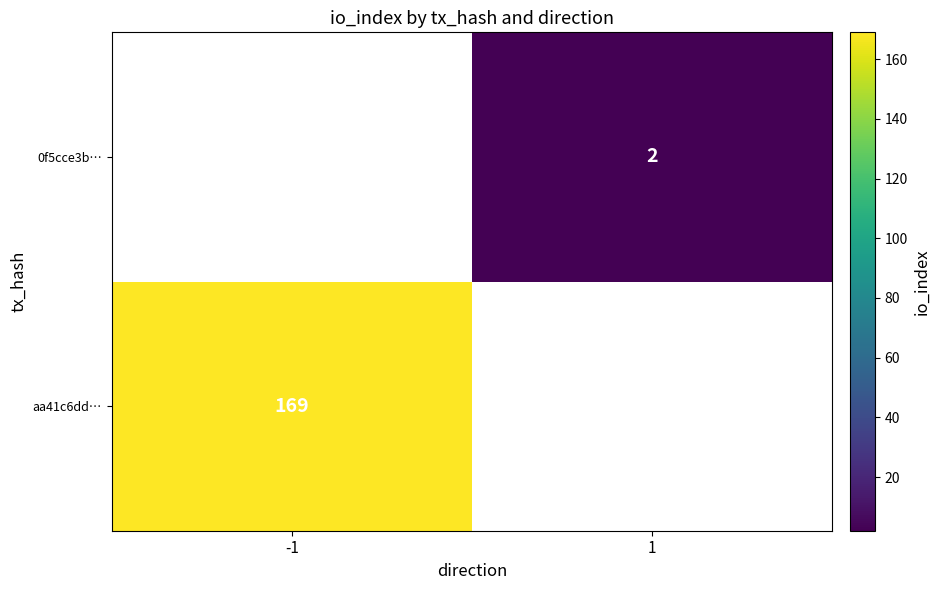

List the series in order of their overall mean, lowest first.

aa41c6dd…, 0f5cce3b…